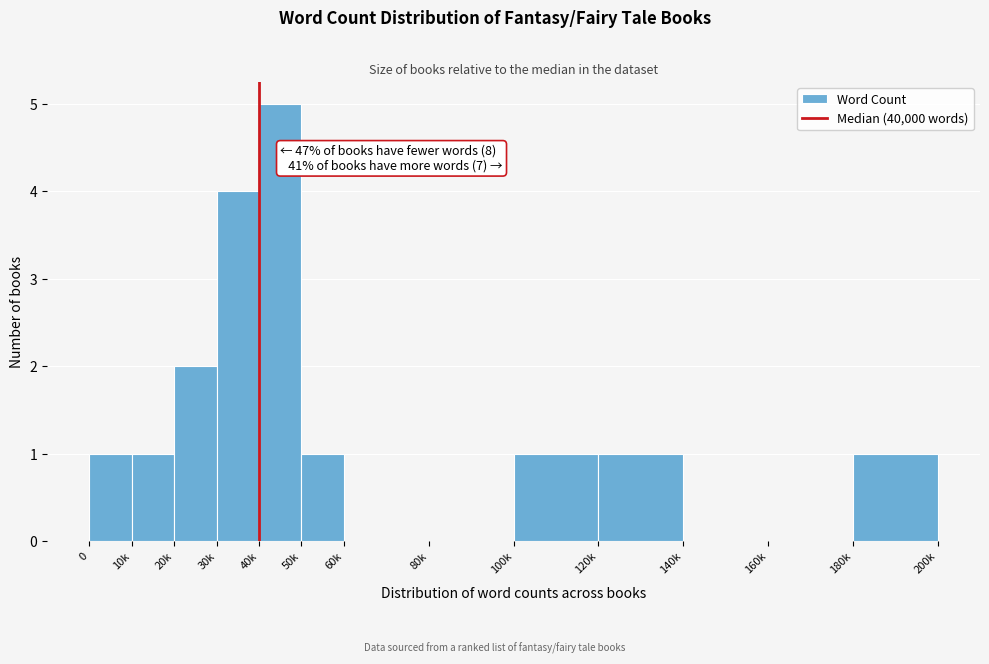

Reading left to right, extract all data points from this chart.

0=1	10k=1	20k=2	30k=4	40k=5	50k=1	60k=0	80k=0	100k=1	120k=1	140k=0	160k=0	180k=1